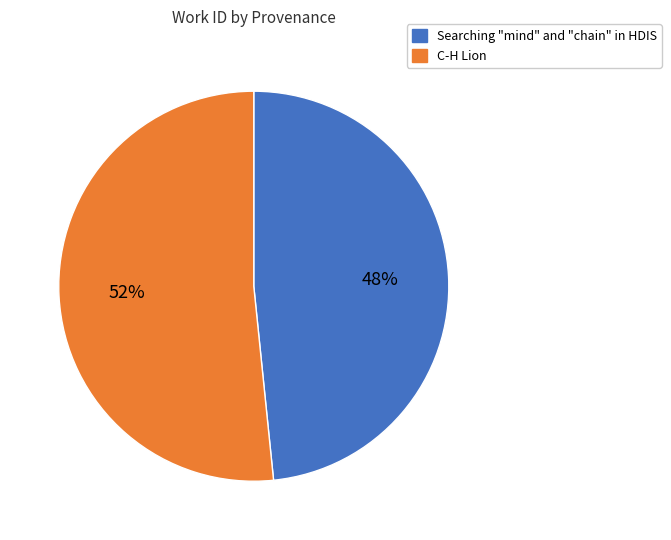

To the nearest percent, what portion does C-H Lion represent?

52%